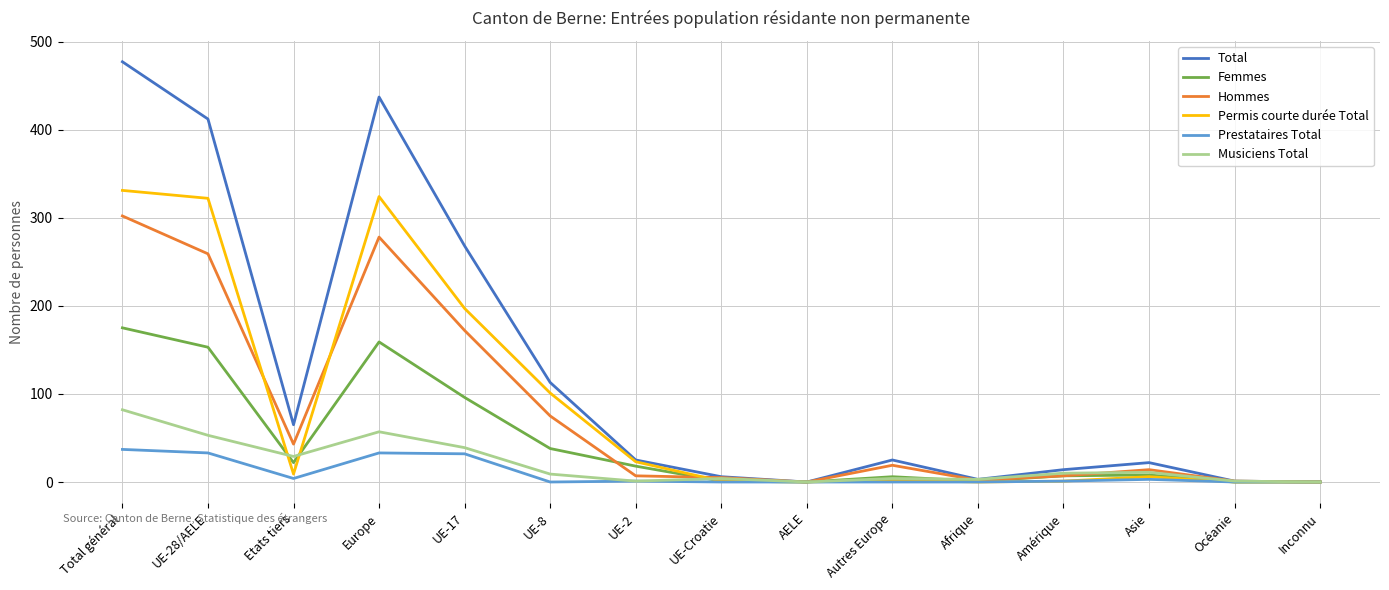

What is the highest value of the Hommes series?

302